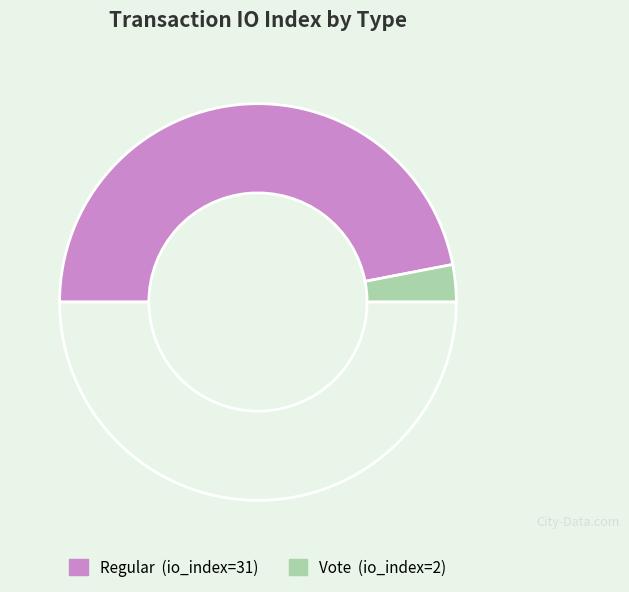

Count the number of slices in the pie.

3